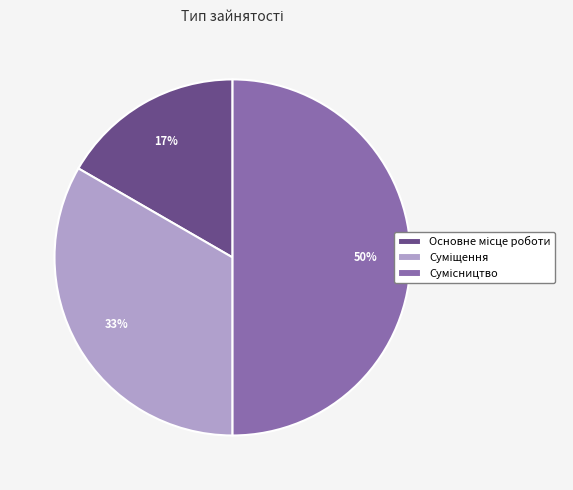

To the nearest percent, what is the difference between the largest and smallest slice percentages?

33%